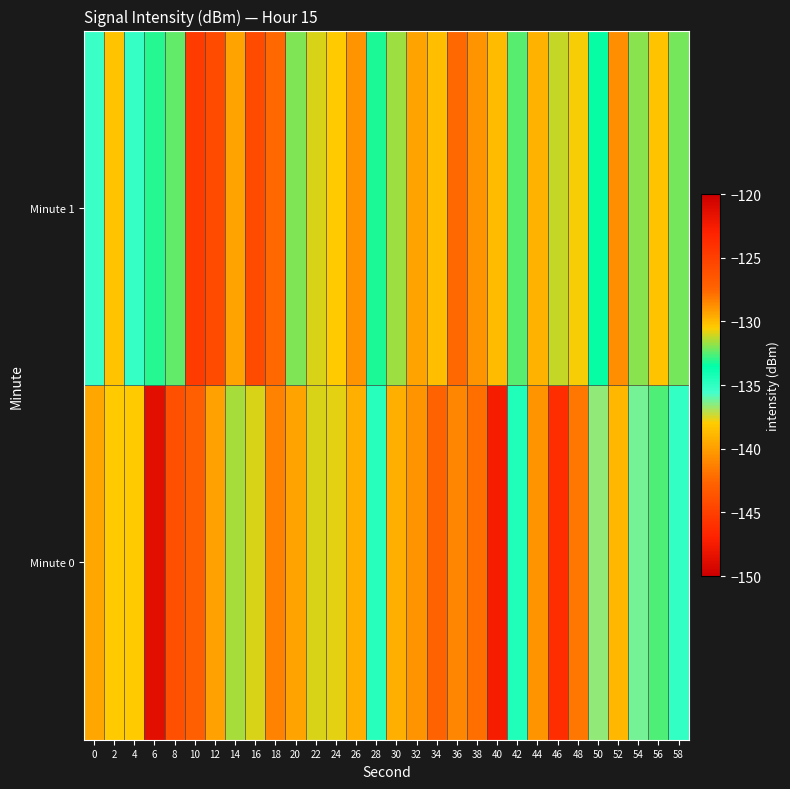

What is the maximum value shown in the chart?

-122.5